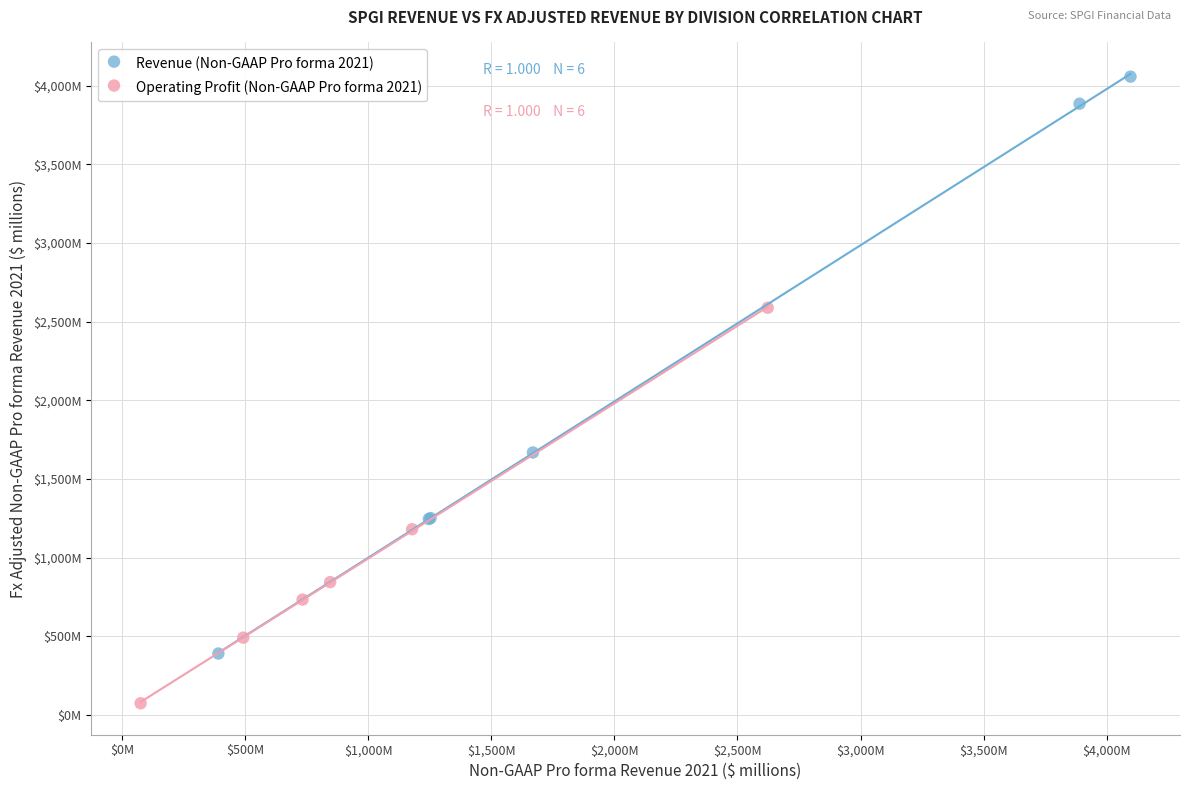

What are all the series names shown in the legend?

Revenue (Non-GAAP Pro forma 2021), Operating Profit (Non-GAAP Pro forma 2021)